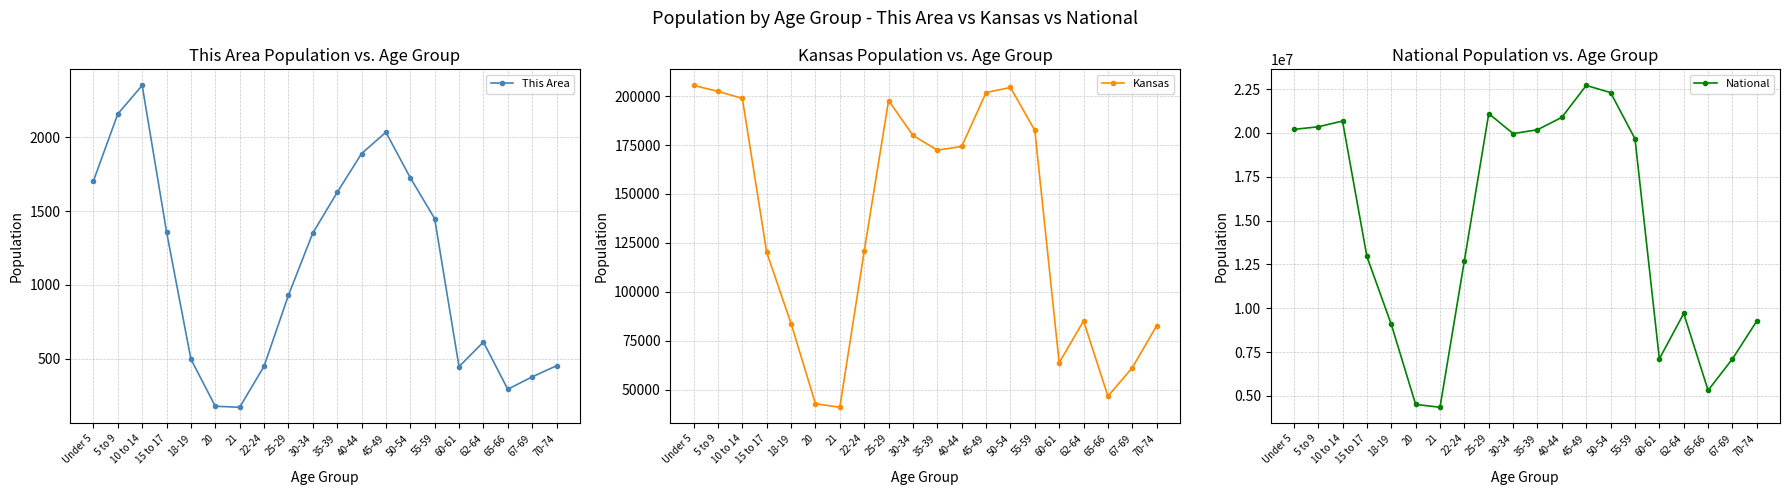

True or false: This Area and National cross at least once.

False